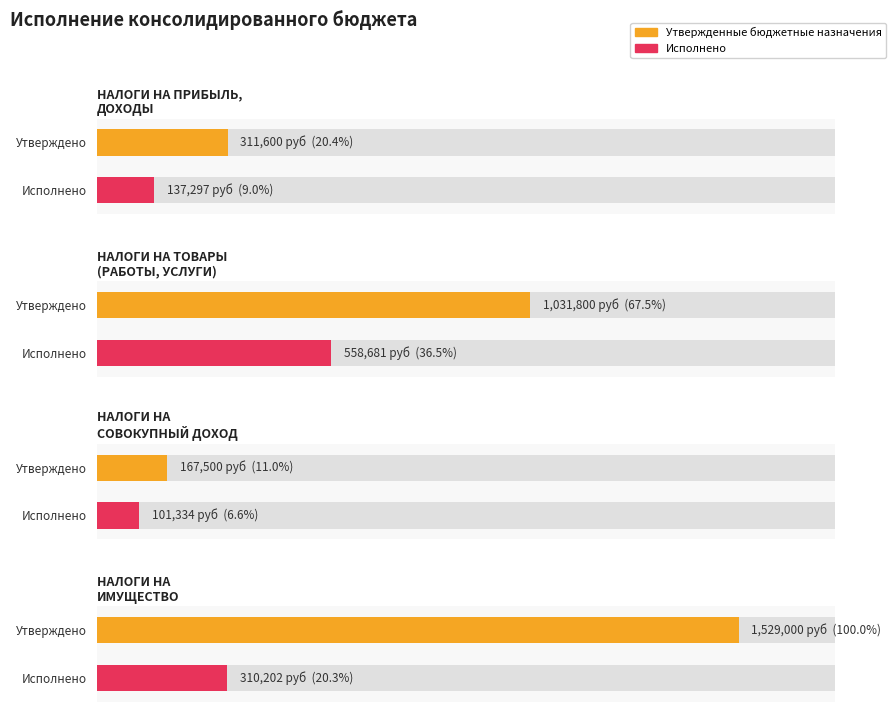

Where does the Исполнено series first go above 310201?

НАЛОГИ НА ТОВАРЫ
(РАБОТЫ, УСЛУГИ)